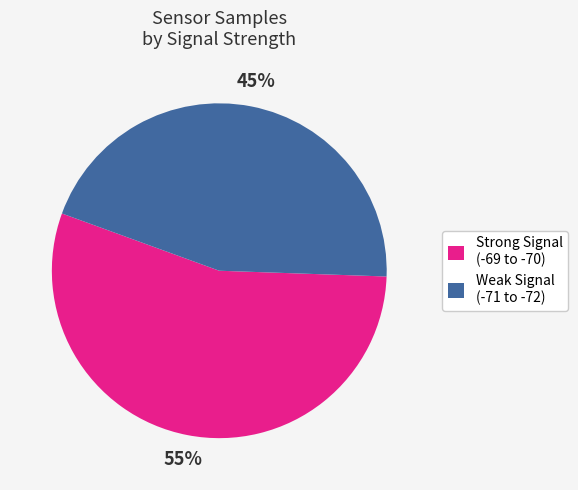

To the nearest percent, what percentage of the pie is Weak Signal (-71 to -72)?

45%